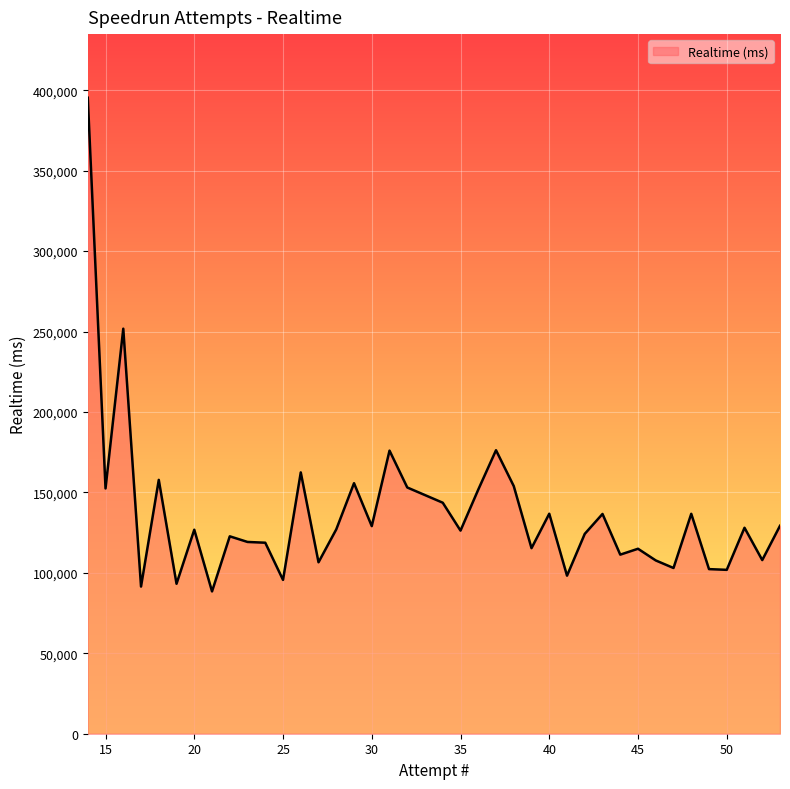

What is the greatest value displayed?

395373